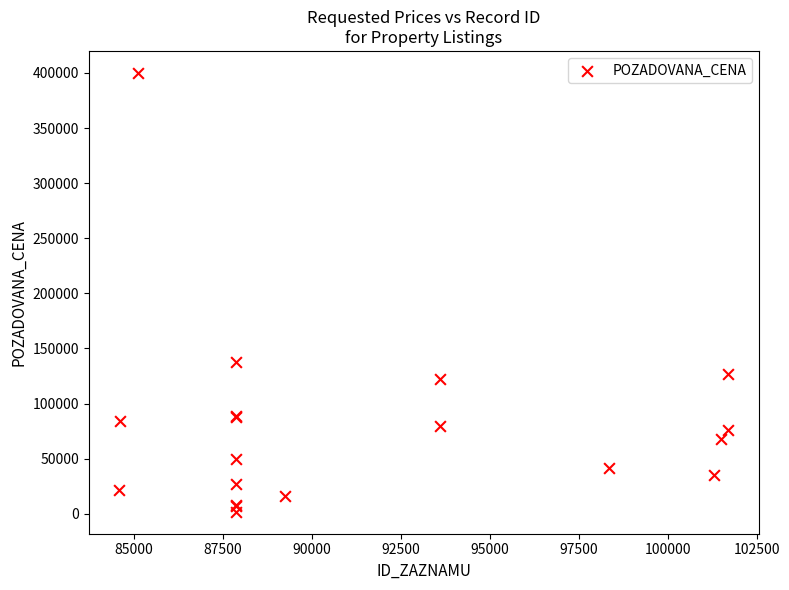

What Y value in the scatter plot is closest to 200950?

138000